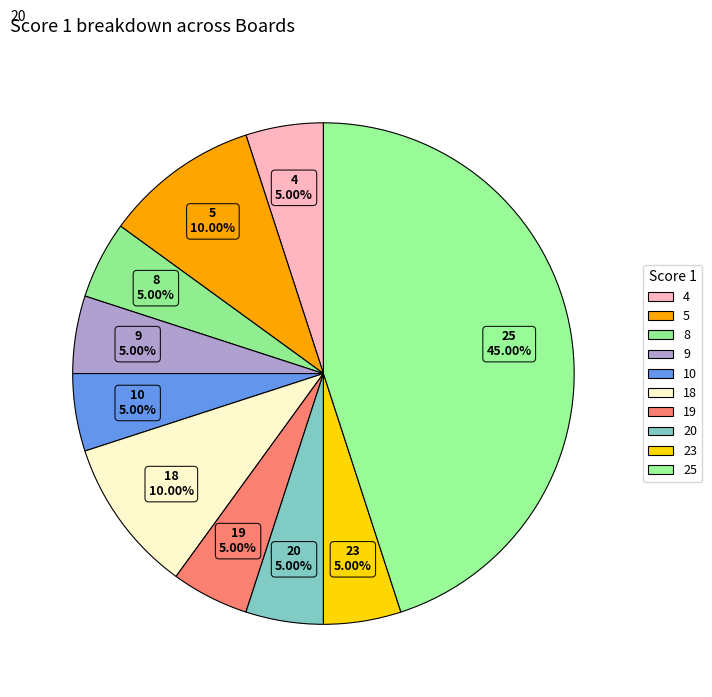

How many slices are in this pie chart?

10